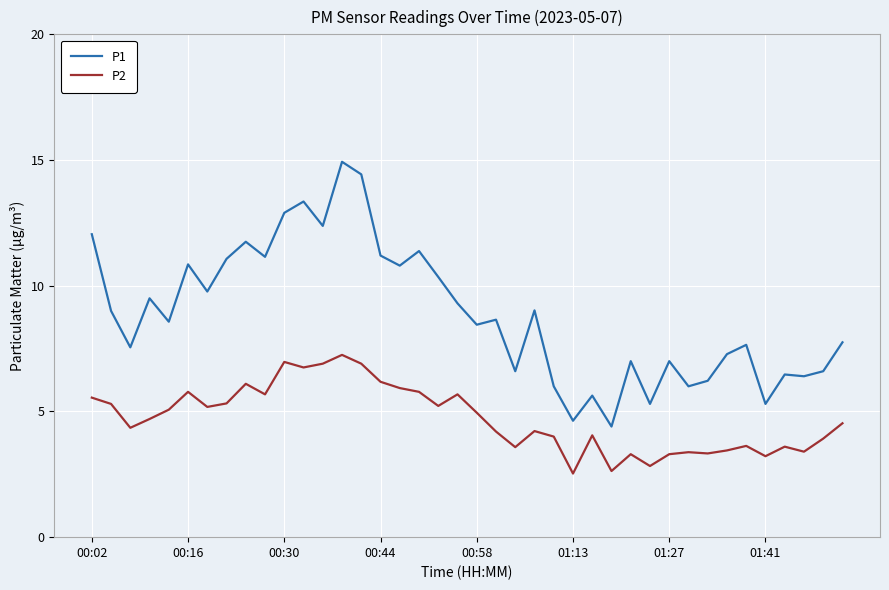

True or false: P2 and P1 cross at least once.

False